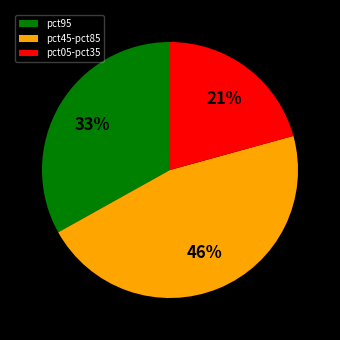

Is there a majority slice in this chart?

No